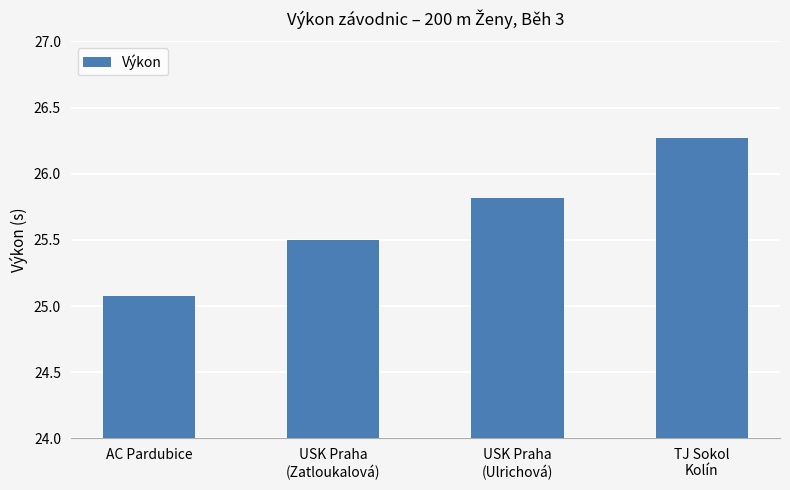

Does the chart contain stacked bars?

No